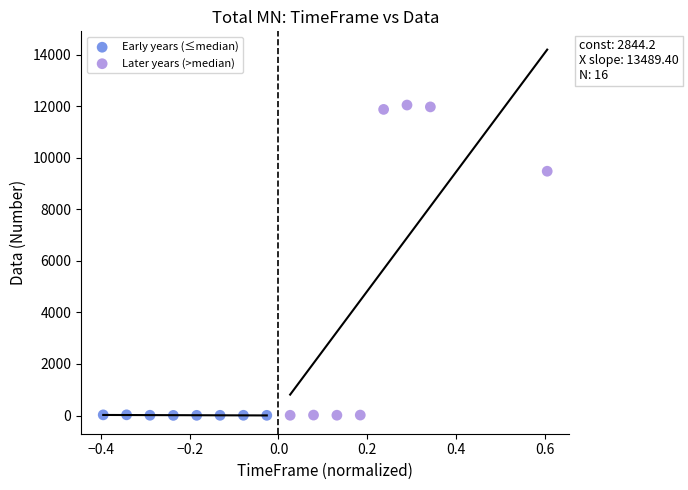

Which series has the largest Y range (max minus min)?

Later years (>median)